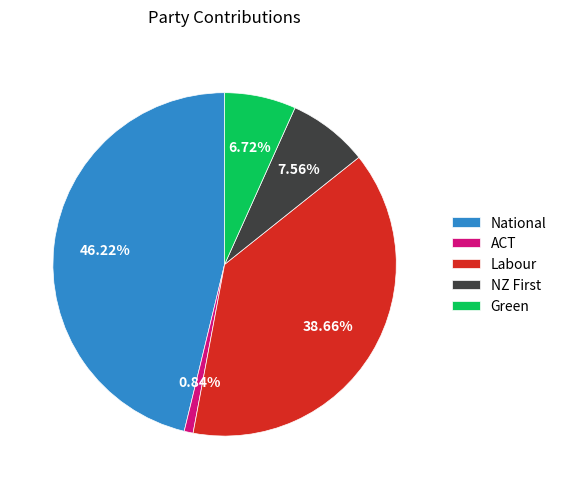

How many segments does this pie chart have?

5